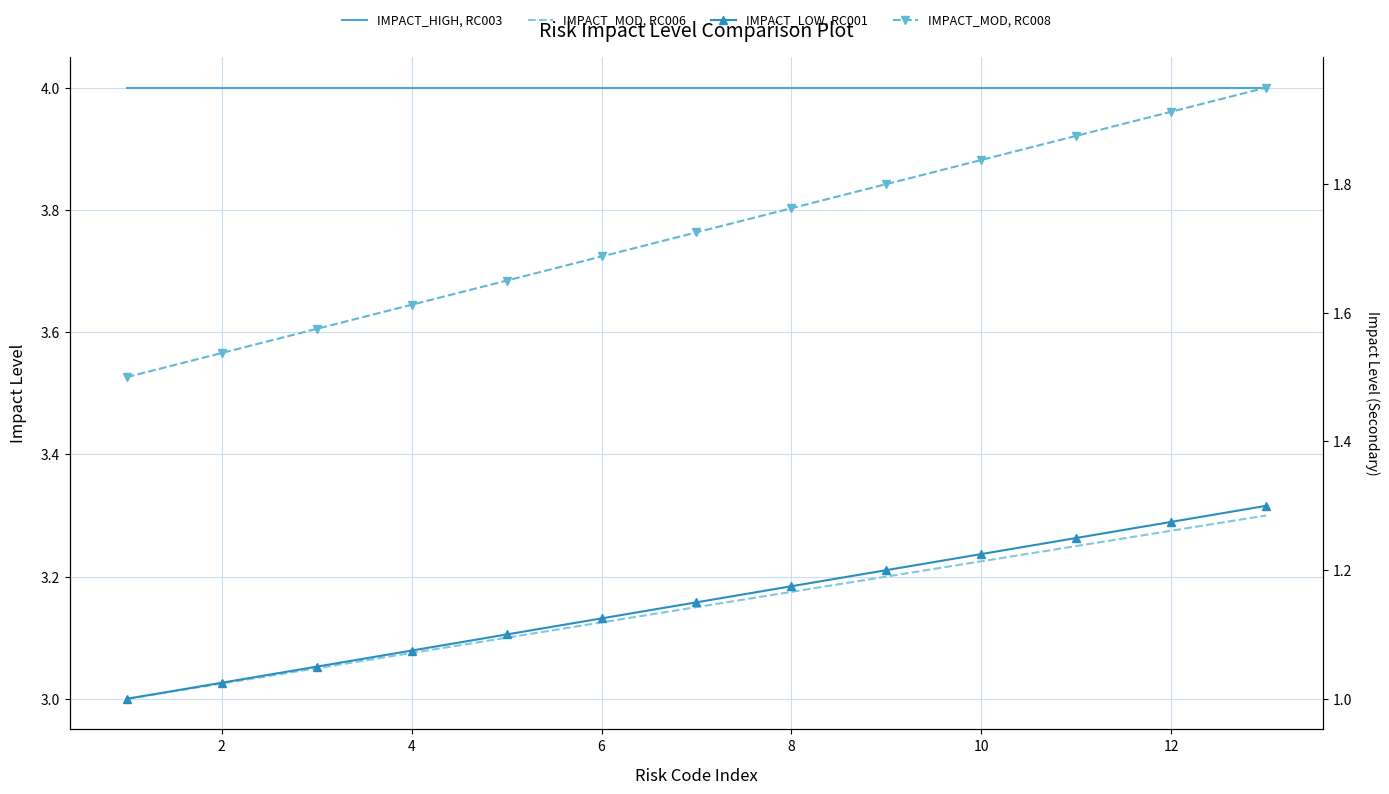

What is the label of the 12th point from the right?

2